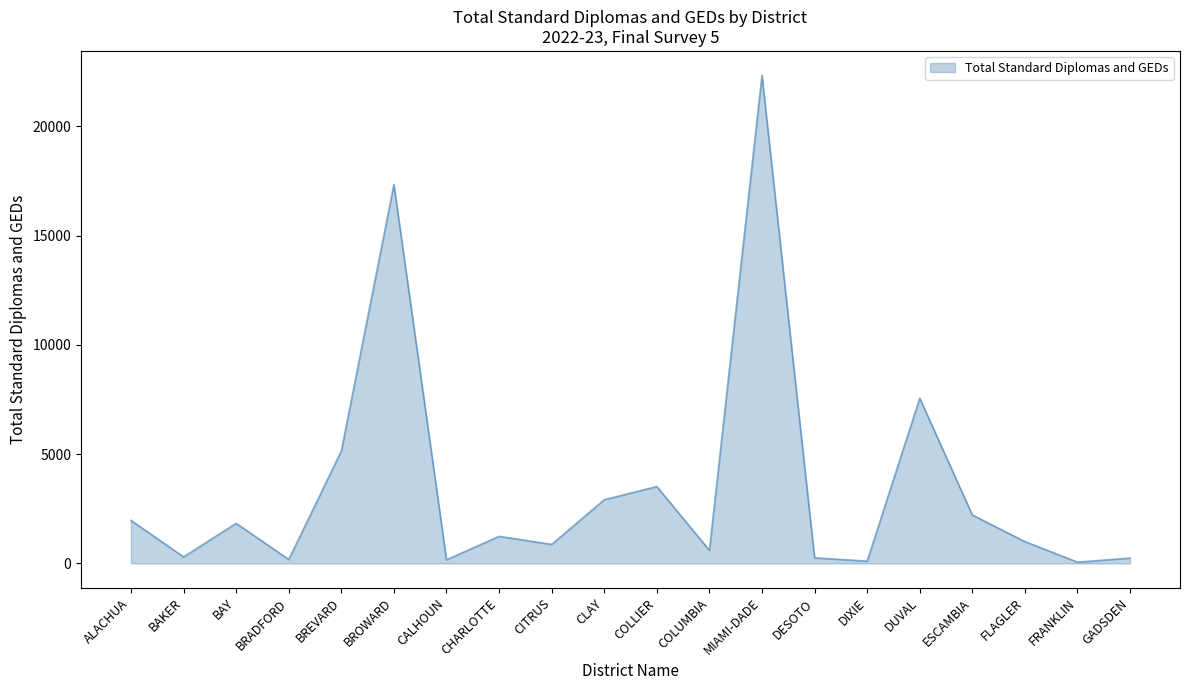

What is the minimum value shown in the chart?

58